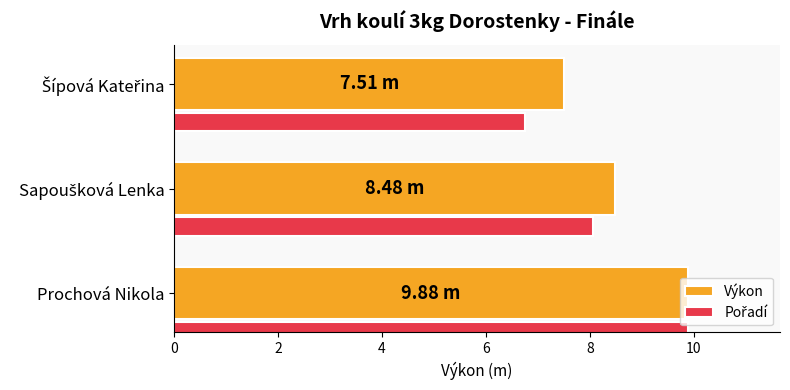

Which series has the largest total across all categories?

Výkon